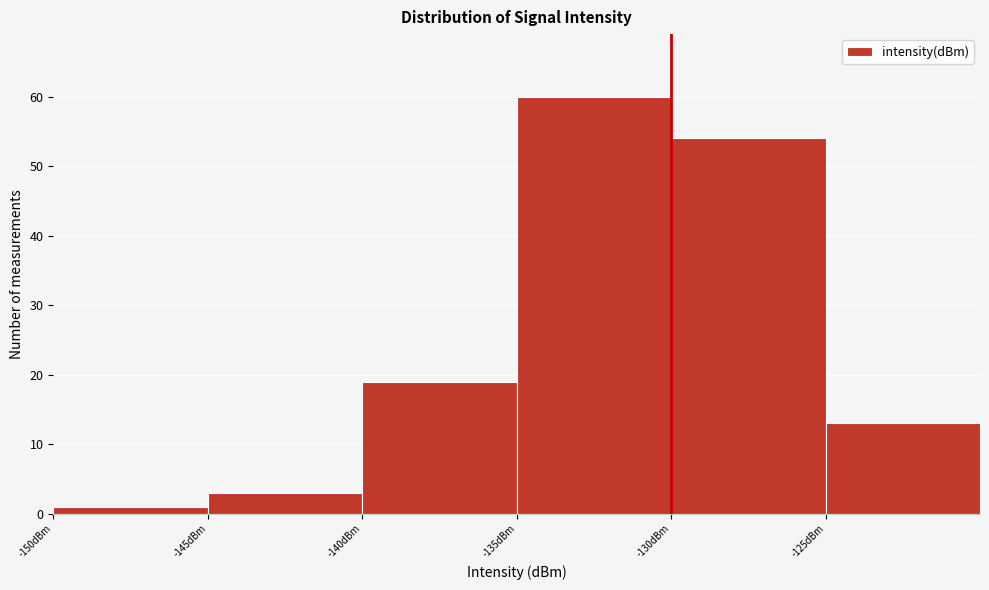

Reading left to right, transcribe this chart: for each bar, give the range it covers on the x-axis and its height. The values are not printed on the chart, so give them approximately, as read against the axis.

-150 to -145: 1
-145 to -140: 3
-140 to -135: 19
-135 to -130: 60
-130 to -125: 54
-125 to -120: 13